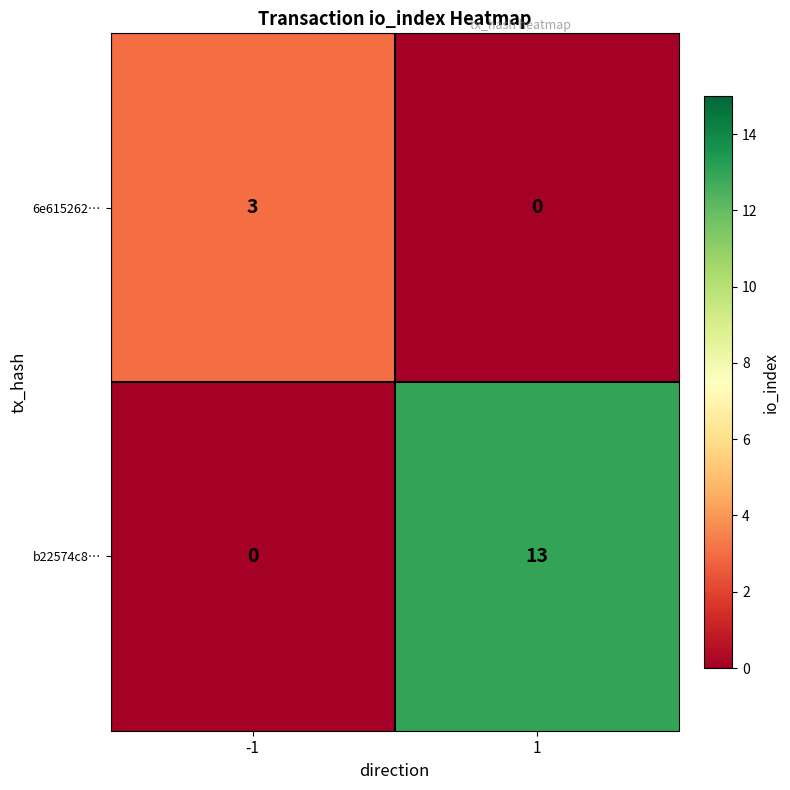

Is it true that b22574c8… equals 0 at -1?

True